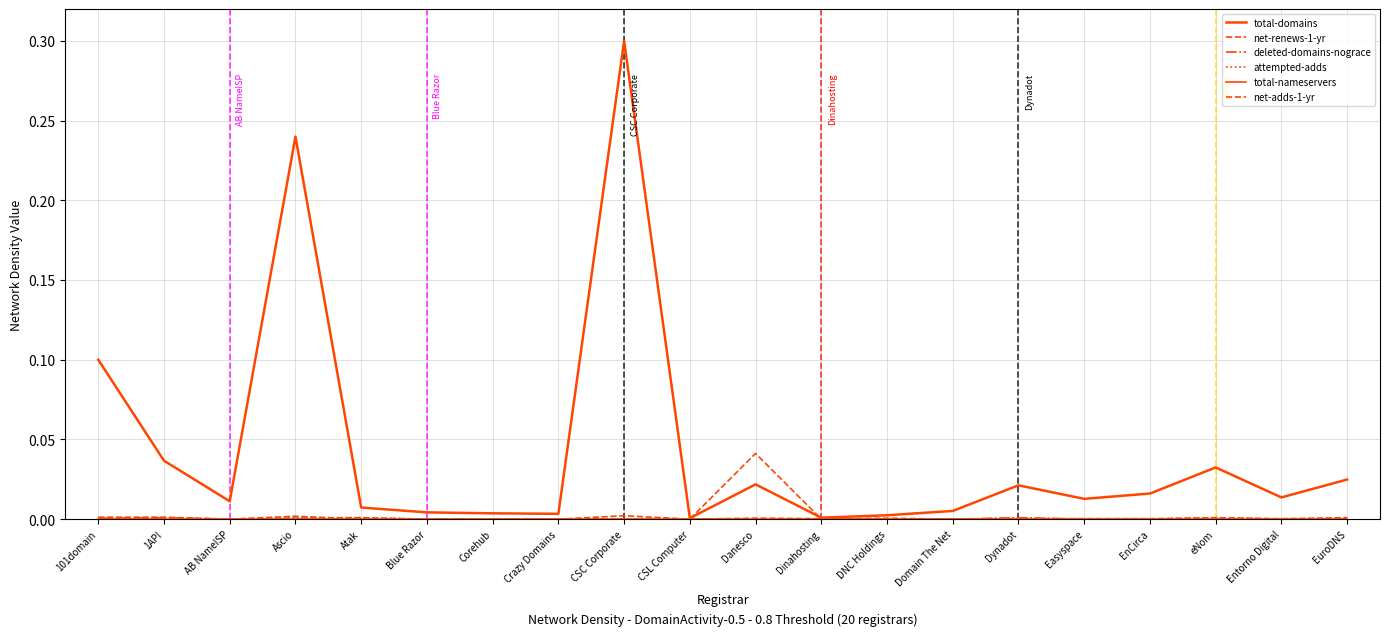

True or false: total-domains has a value of 0.0 at Blue Razor.

False